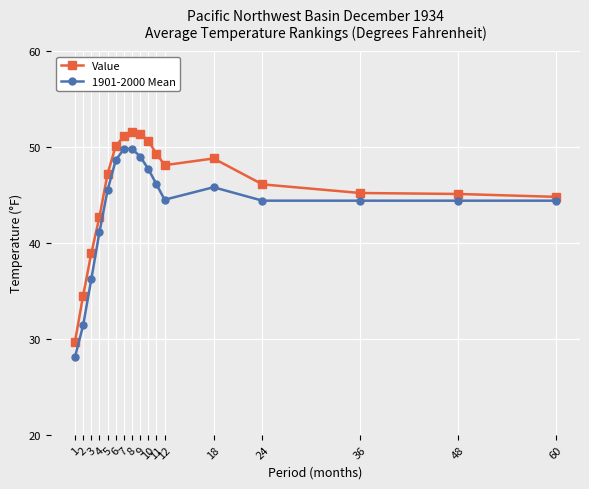

Between 1 and 7, which series saw the biggest shift?

1901-2000 Mean